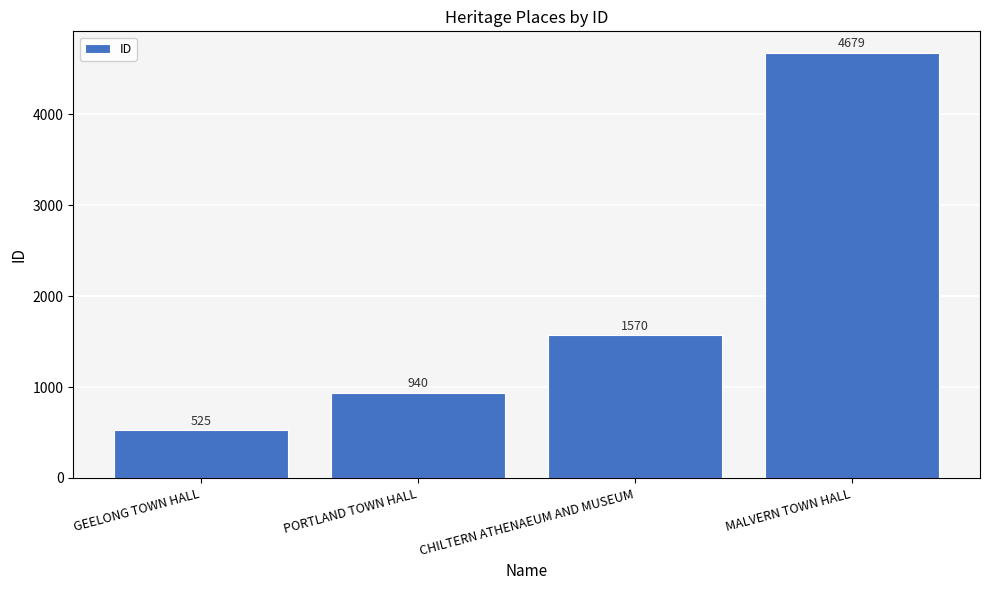

Count the number of data series in this chart.

1